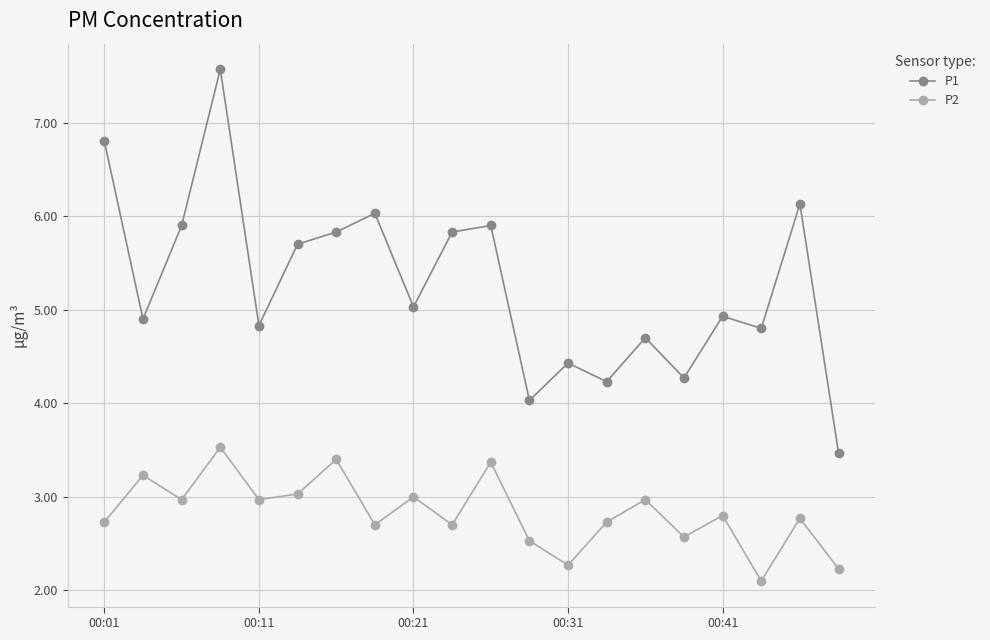

At how many categories does at least one series exceed 4?

19